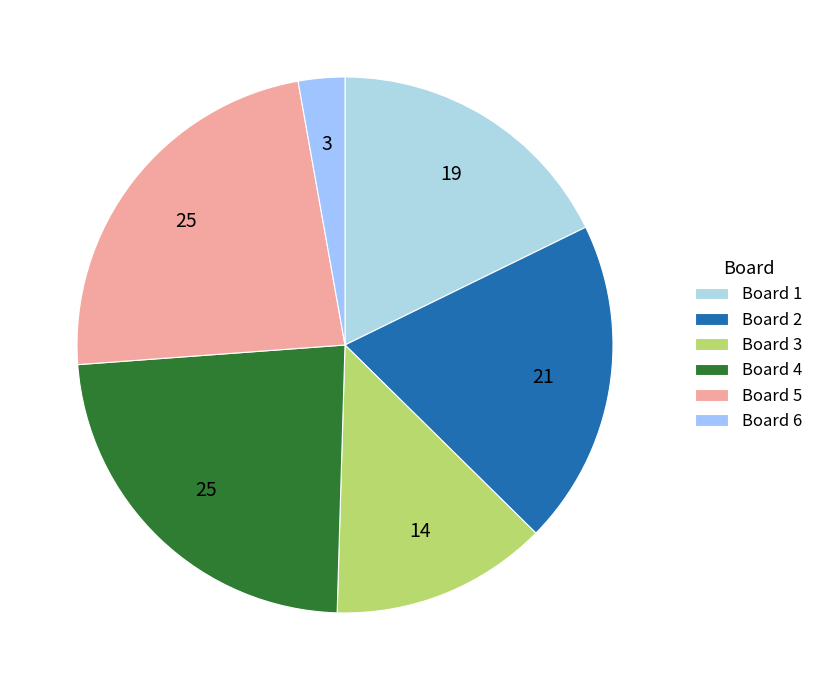

What portion of the pie excludes Board 5?

76.6%